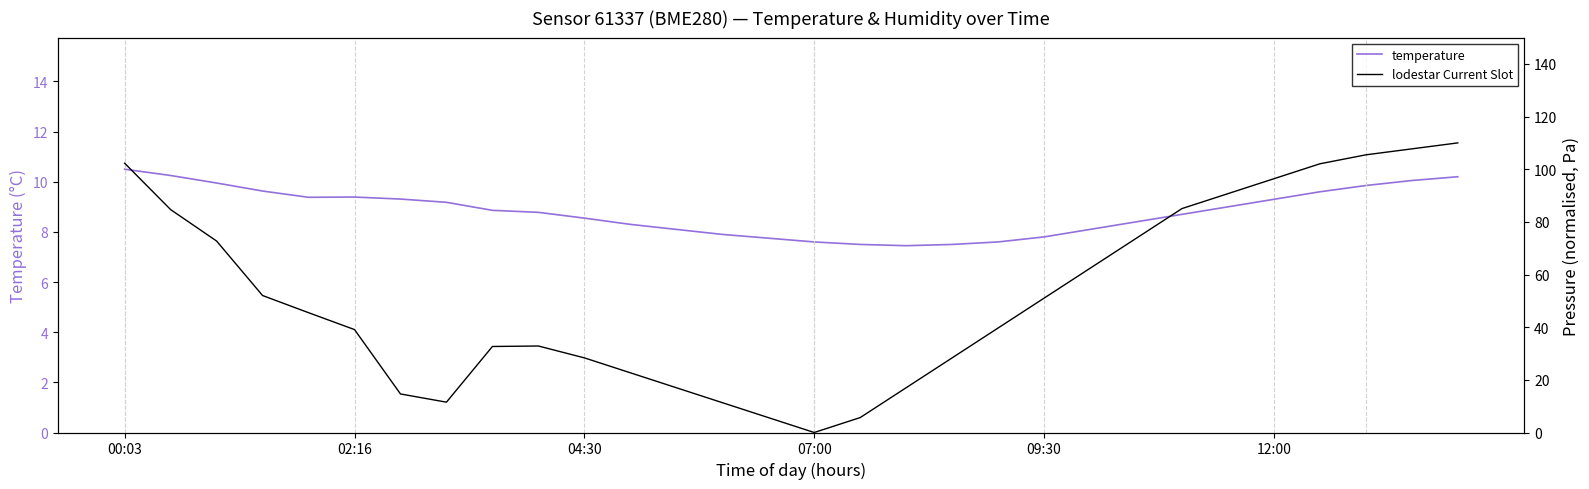

What is the difference between the highest and lowest values at 21?

54.3